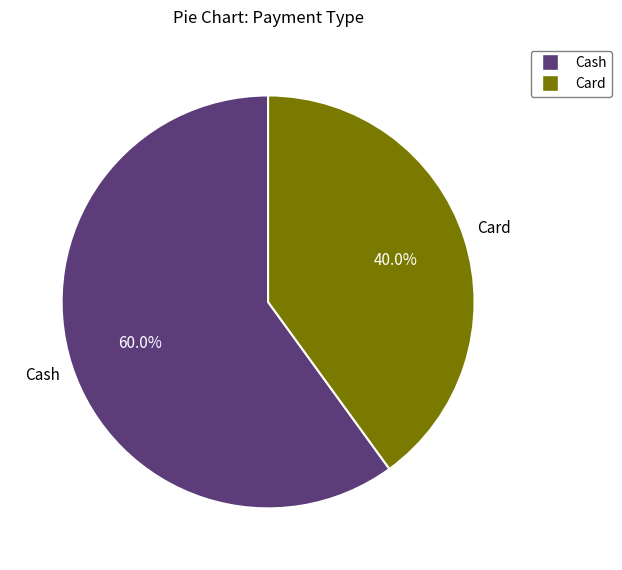

Does any single category account for the majority?

Yes